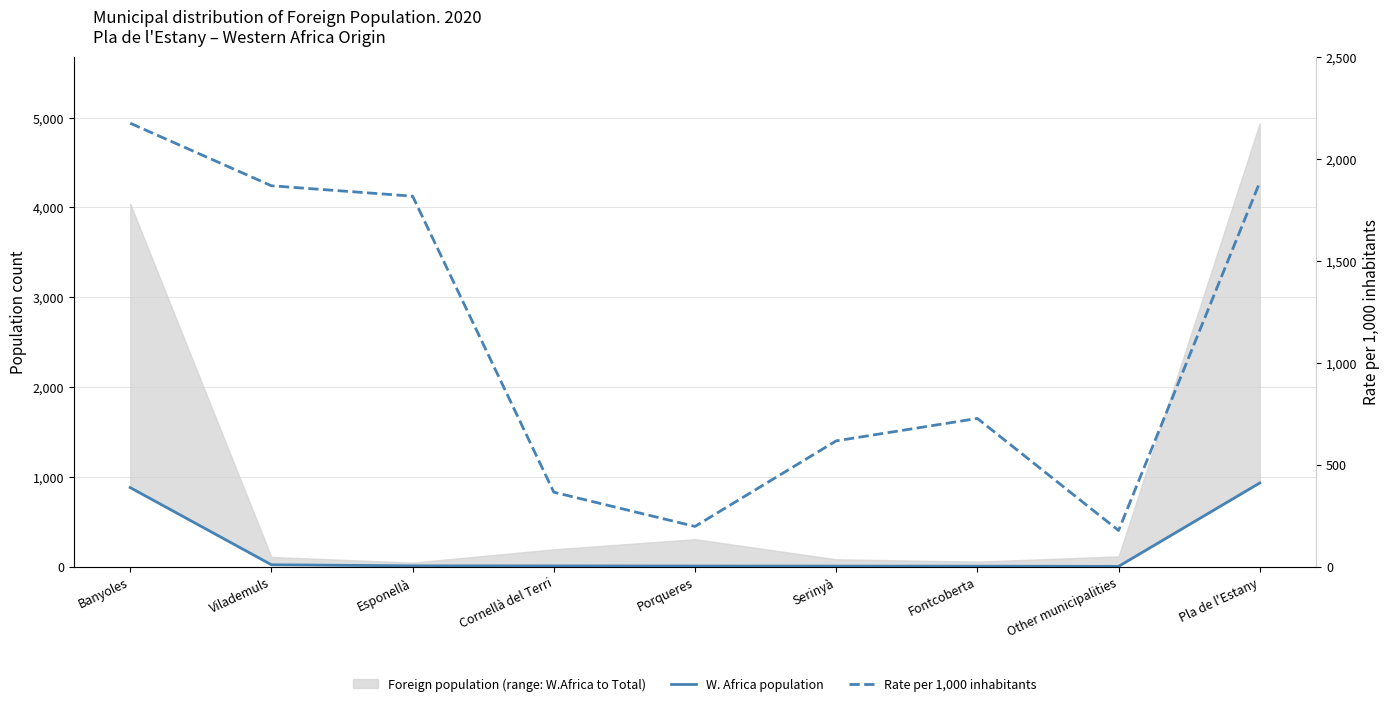

Which series has the widest spread of values?

Rate per 1,000 inhabitants